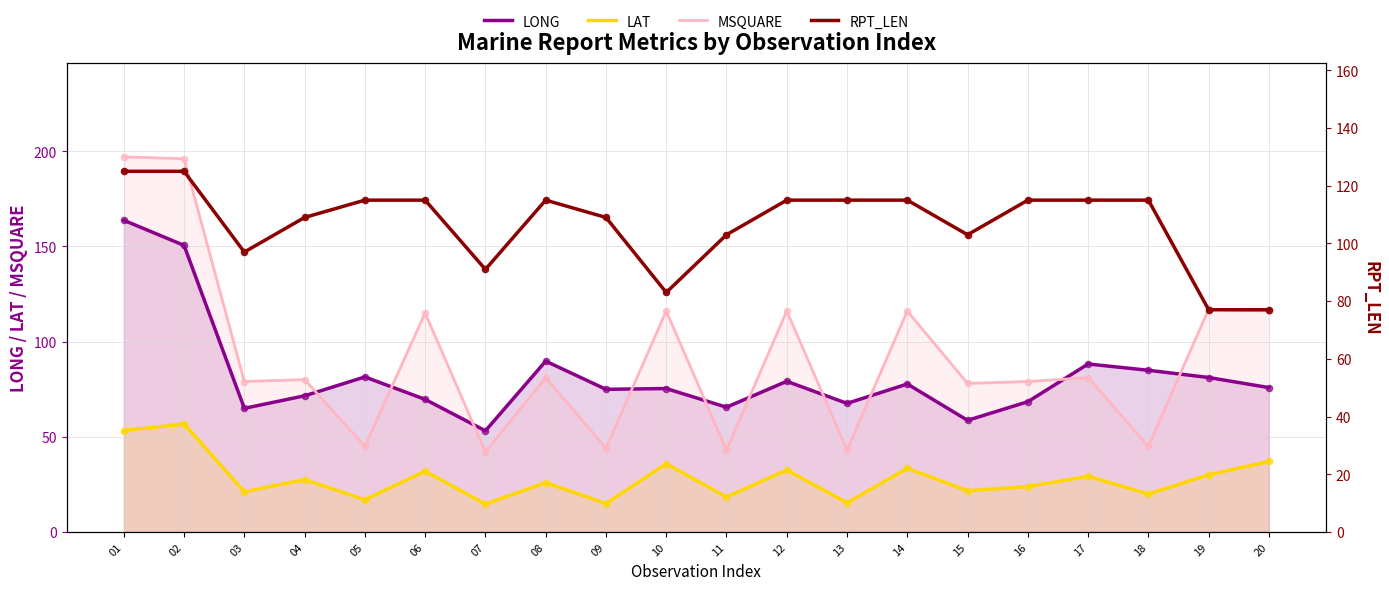

Which series contains the lowest Y value?

LAT